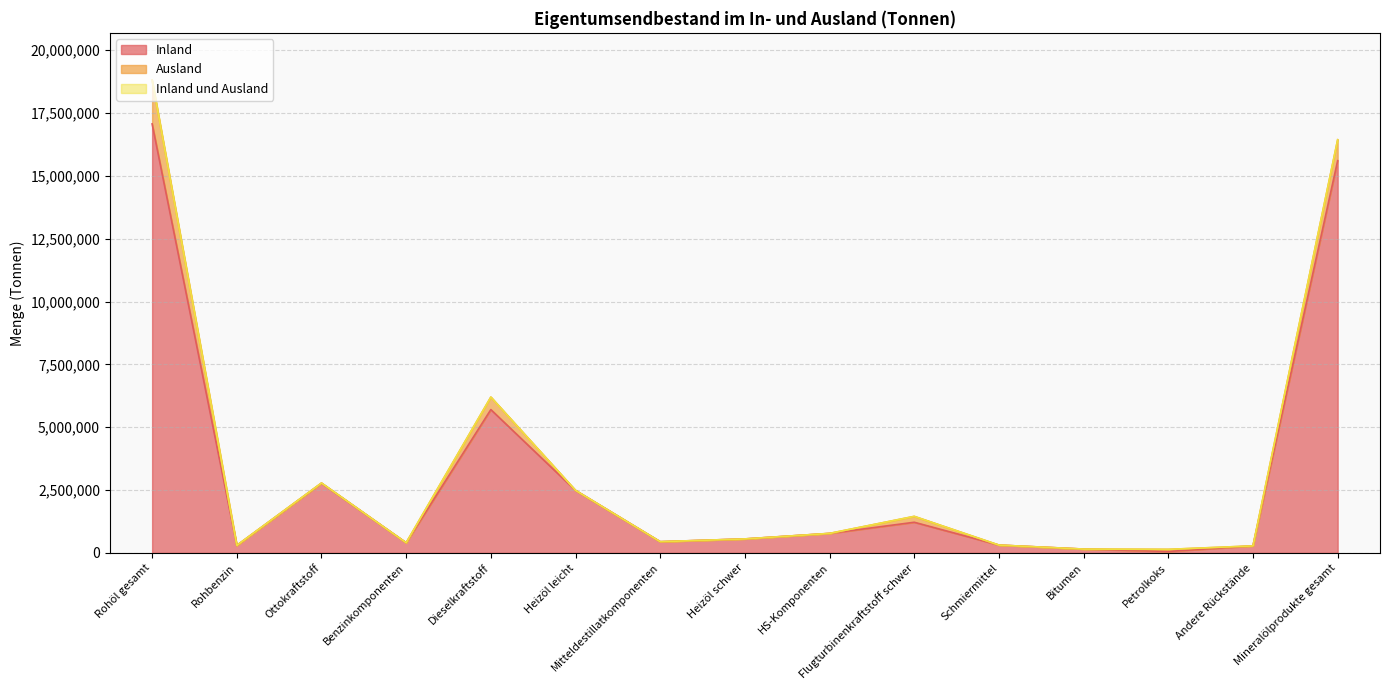

Rank the categories by Inland value from lowest to highest.

Petrolkoks, Bitumen, Andere Rückstände, Rohbenzin, Schmiermittel, Benzinkomponenten, Mitteldestillatkomponenten, Heizöl schwer, HS-Komponenten, Flugturbinenkraftstoff schwer, Heizöl leicht, Ottokraftstoff, Dieselkraftstoff, Mineralölprodukte gesamt, Rohöl gesamt